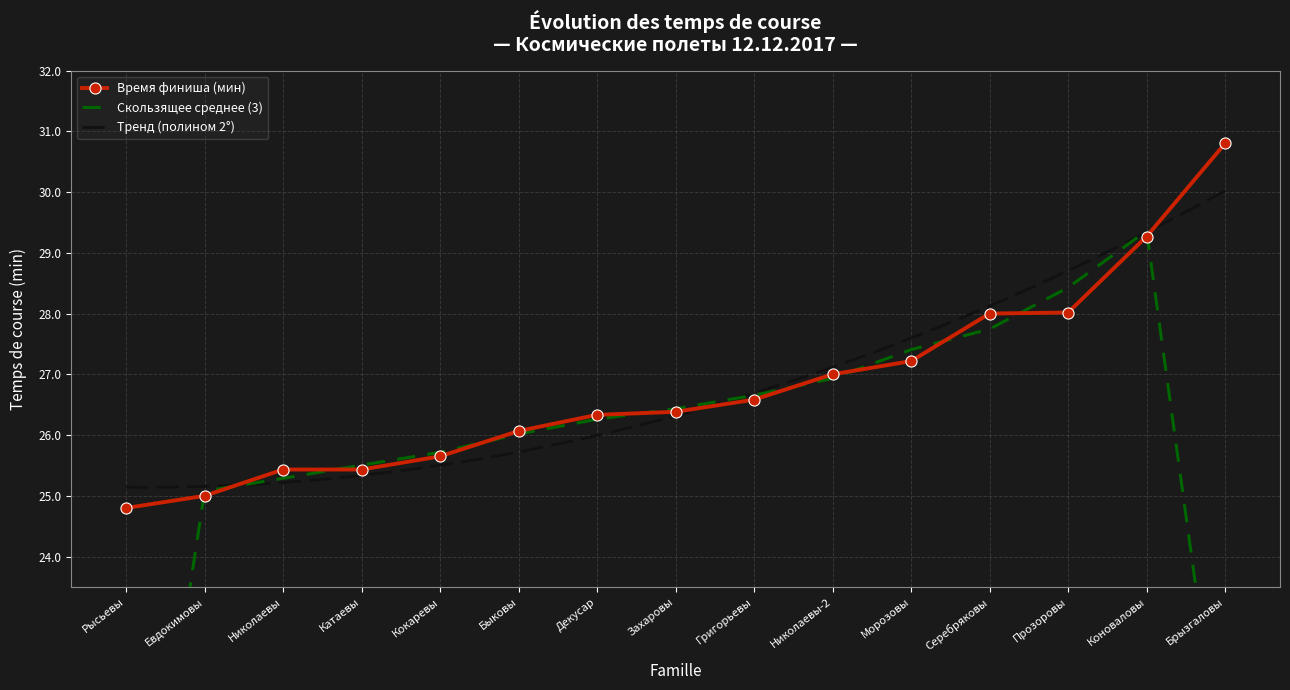

Approximately how many times larger is the value at Коноваловы compared to Катаевы?

1.2